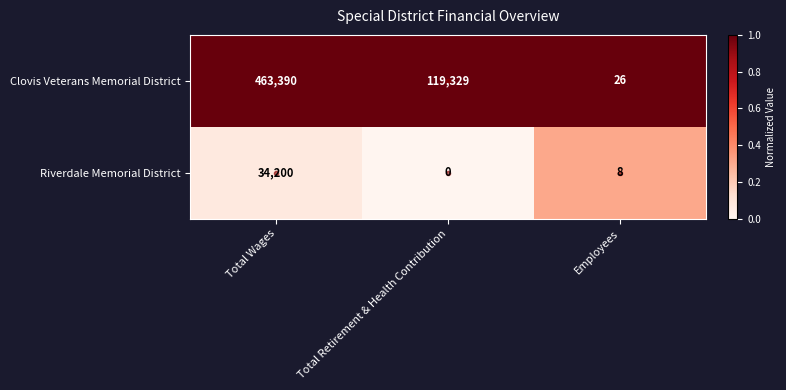

What is the difference between the Riverdale Memorial District values at Total Wages and Employees?

34192